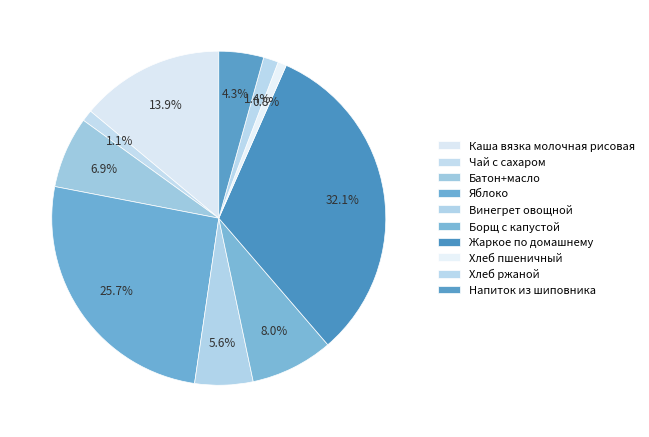

Do Яблоко and Каша вязка молочная рисовая together represent more than half of the pie?

No